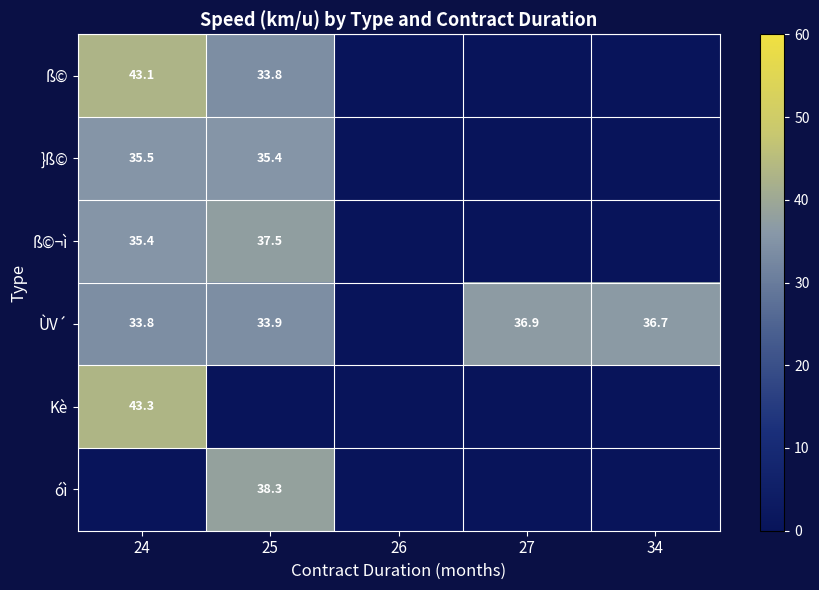

What is the difference between the ÙV´ values at 25 and 34?

2.8